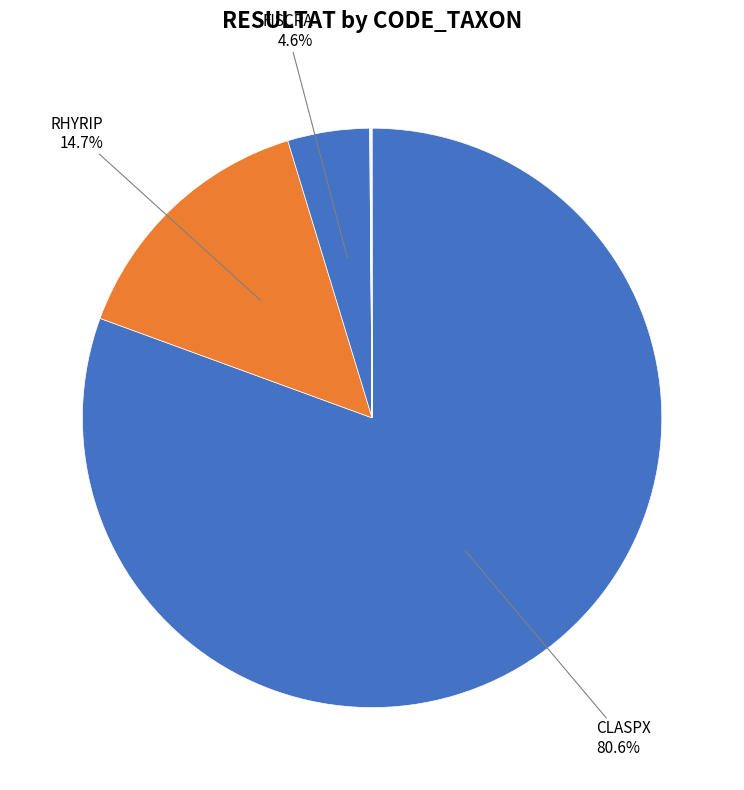

How many segments does this pie chart have?

8